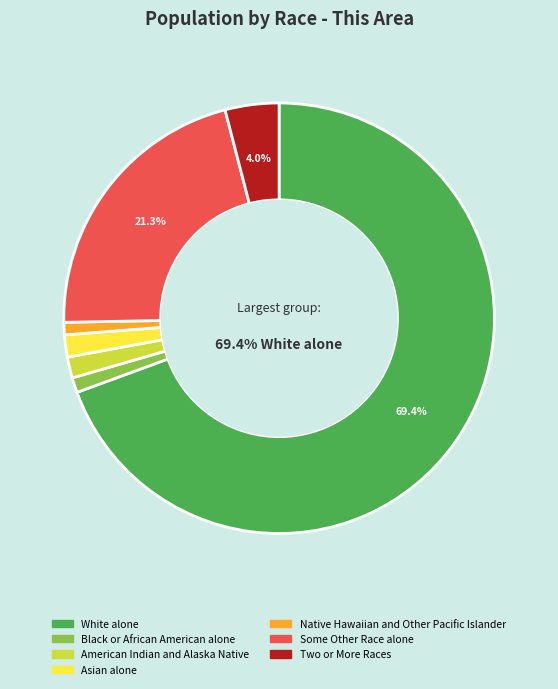

To the nearest percent, what is the average slice percentage?

14%